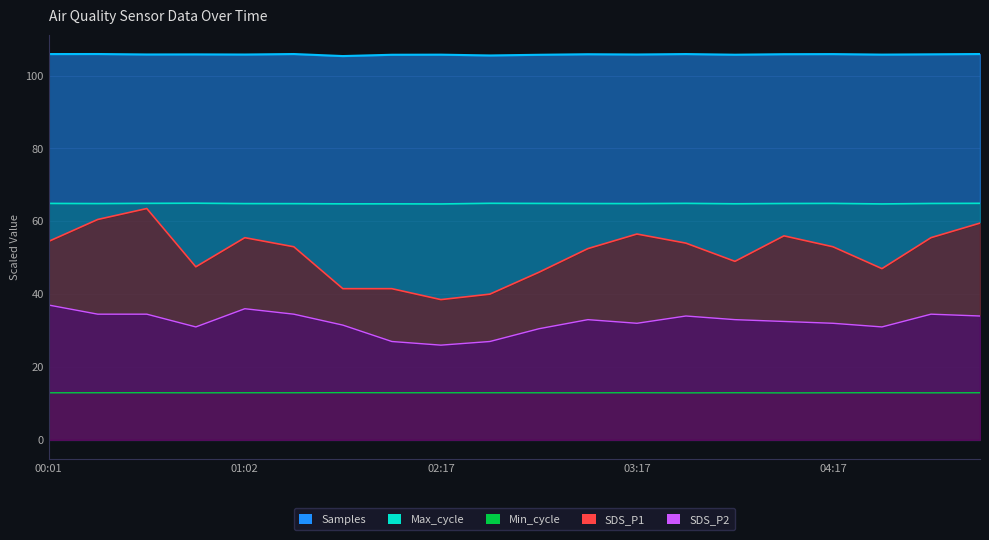

What is the label of the 13th point from the right?

01:57